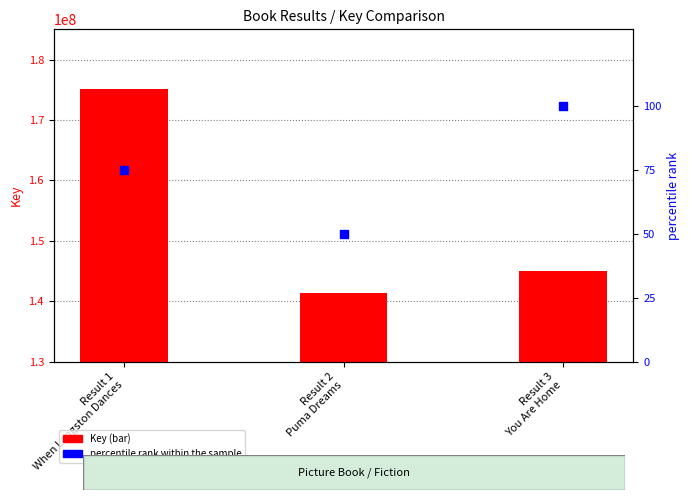

Which series has the widest spread of Y values?

Key